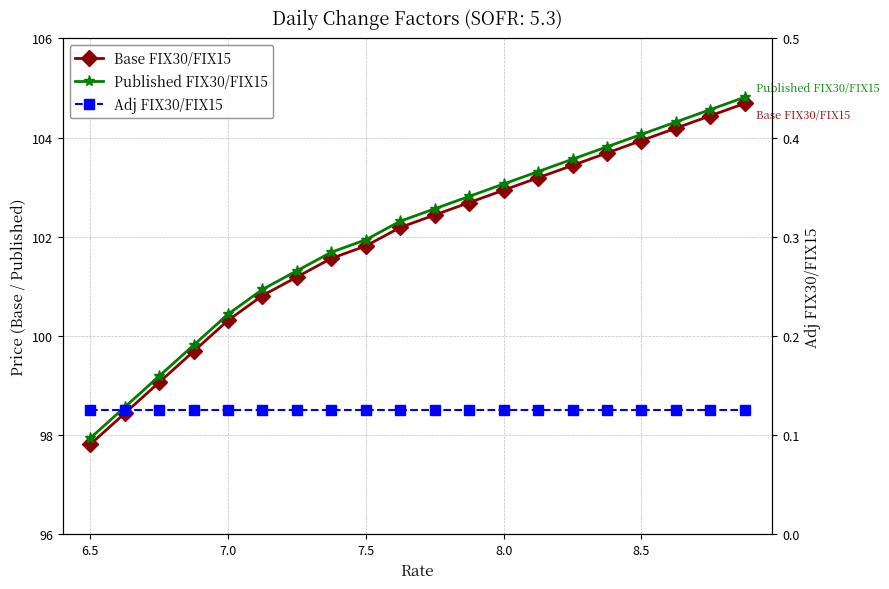

The value of Adj FIX30/FIX15 at 7.0 is 0.2. True or false?

False